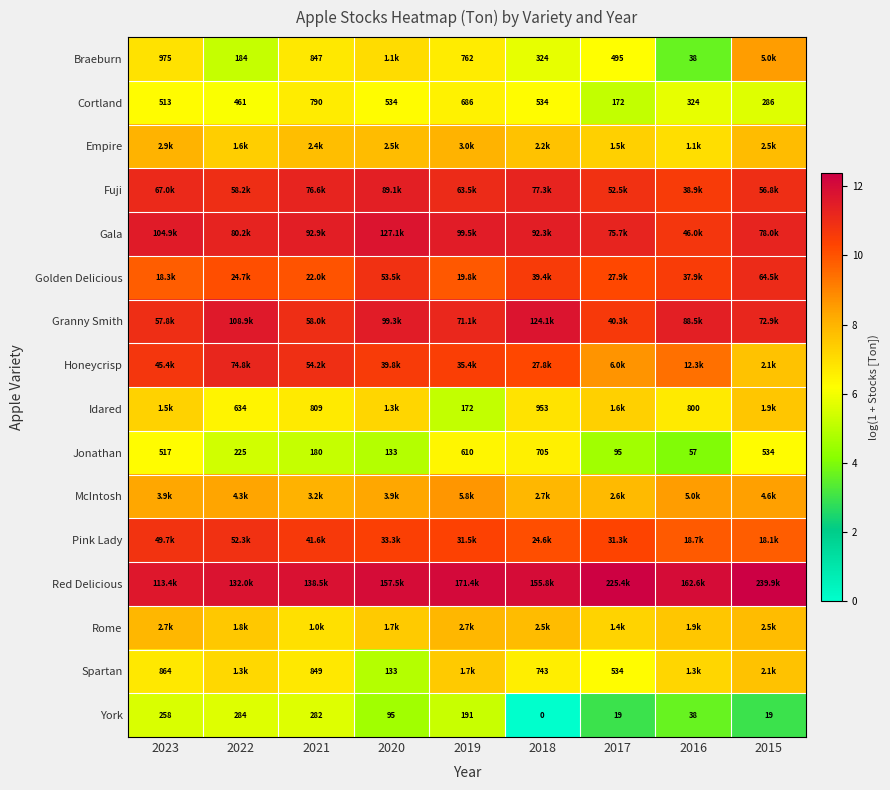

The Cortland series shows 6.1 at 2022. True or false?

True